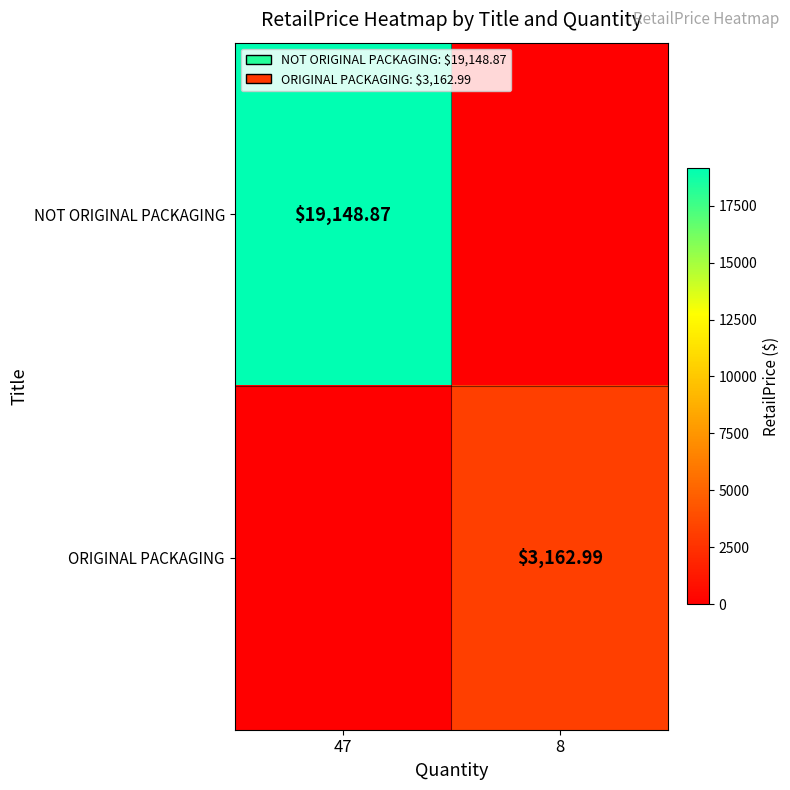

Is it true that ORIGINAL PACKAGING equals 1580.6 at 8?

False